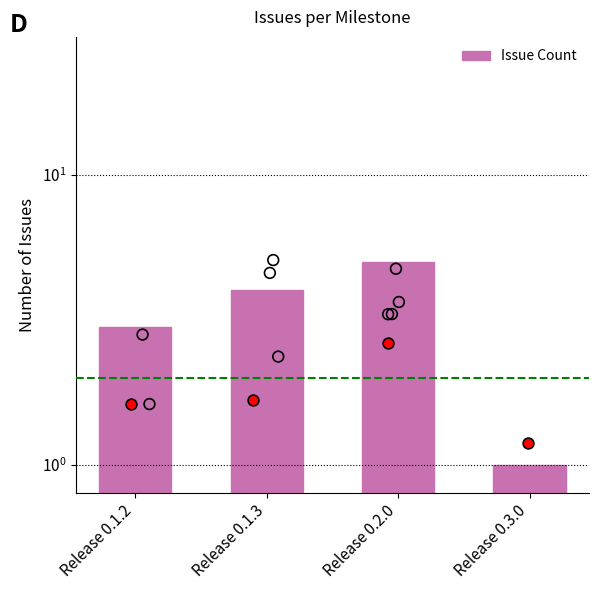

What is the ratio of the value at Release 0.1.2 to the value at Release 0.3.0?

3.0